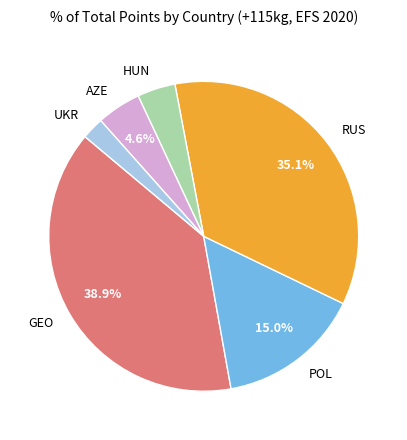

Which slice is the smallest?

UKR